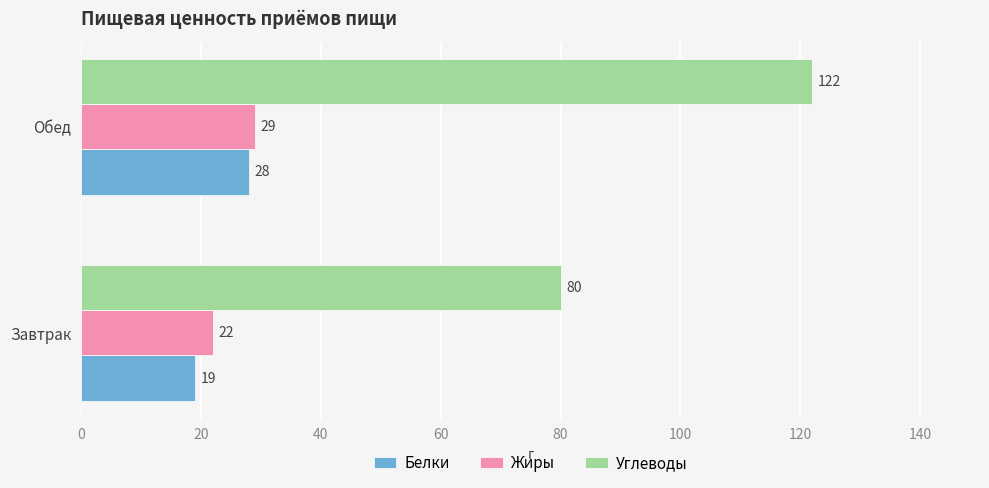

What is the sum of all Белки values?

47